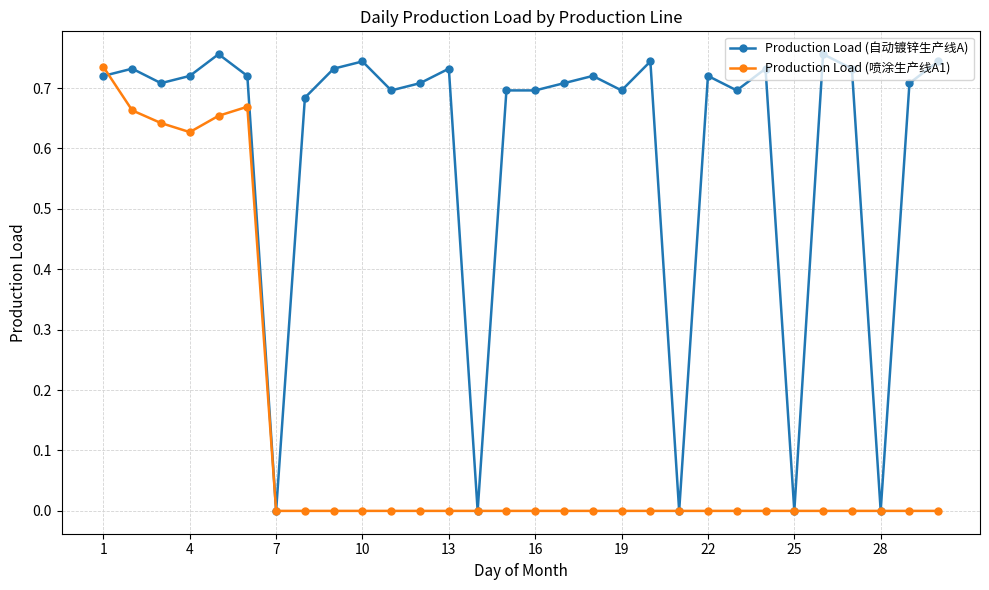

Which series has the largest range (max minus min)?

Production Load (自动镀锌生产线A)